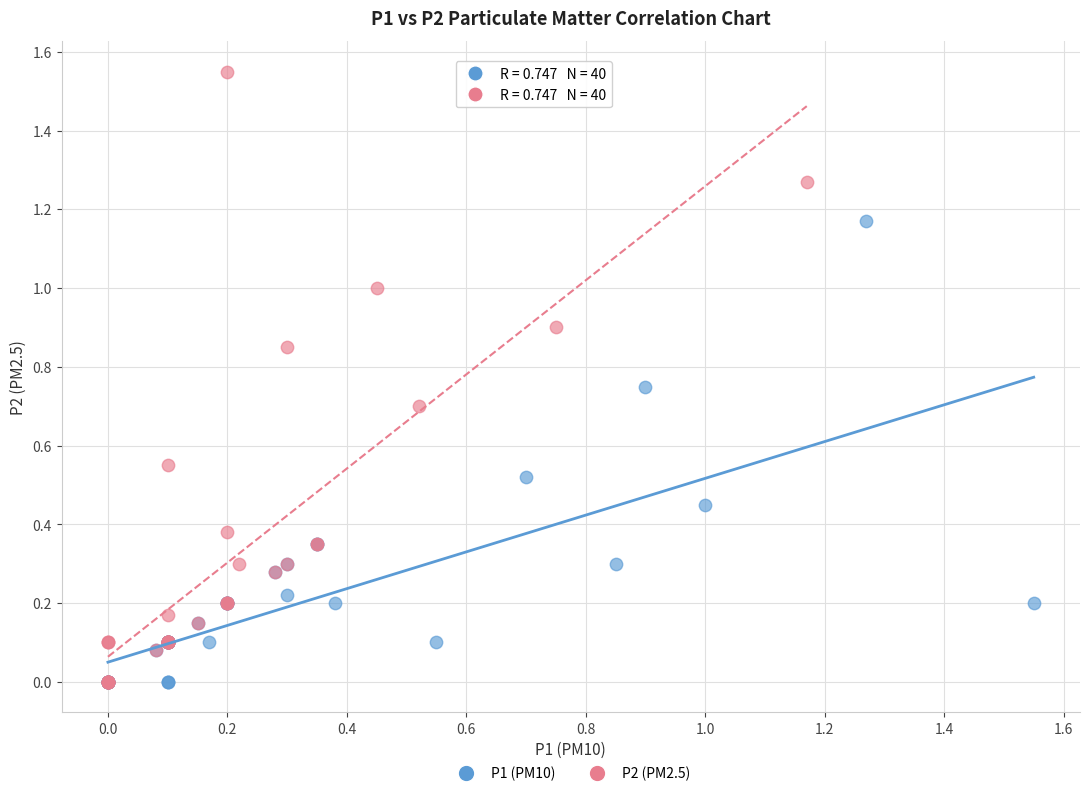

Which series contains the highest Y value?

P2 (PM2.5)